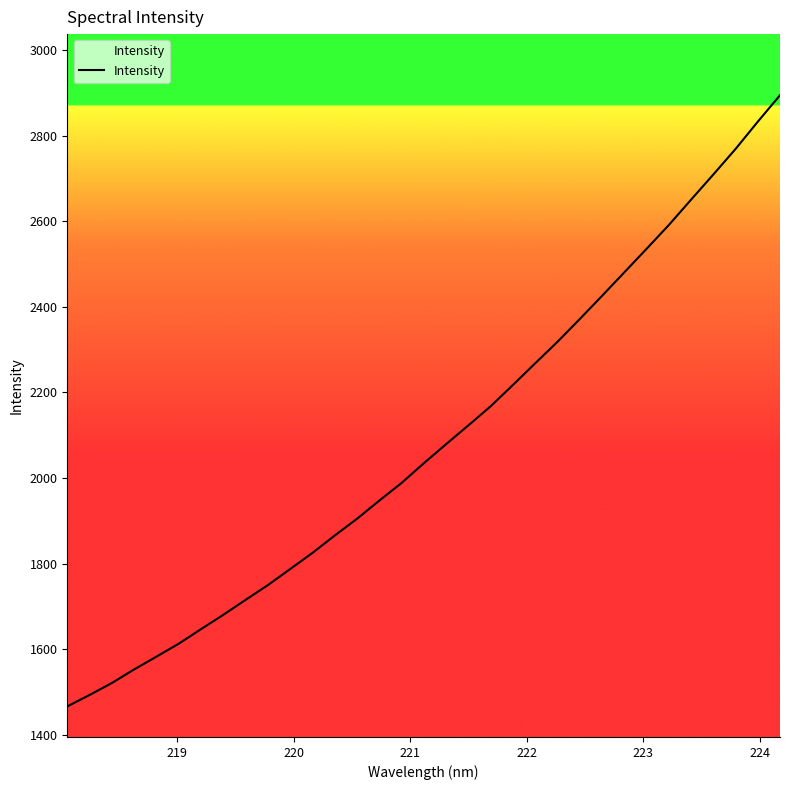

How many lines are shown in the chart?

1